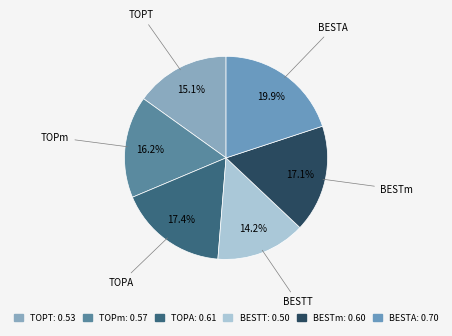

Does TOPT represent more than half of the total?

No